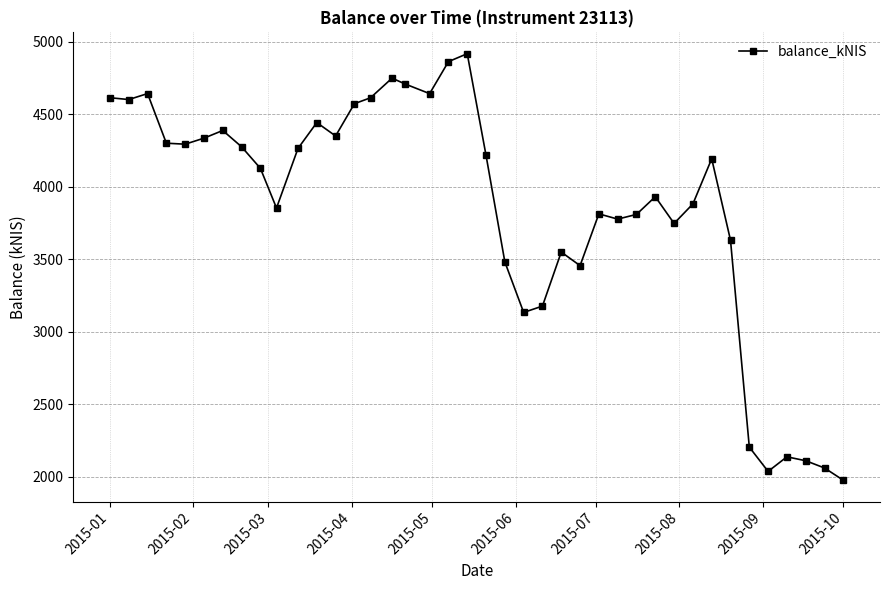

What is the greatest value displayed?

4918.6